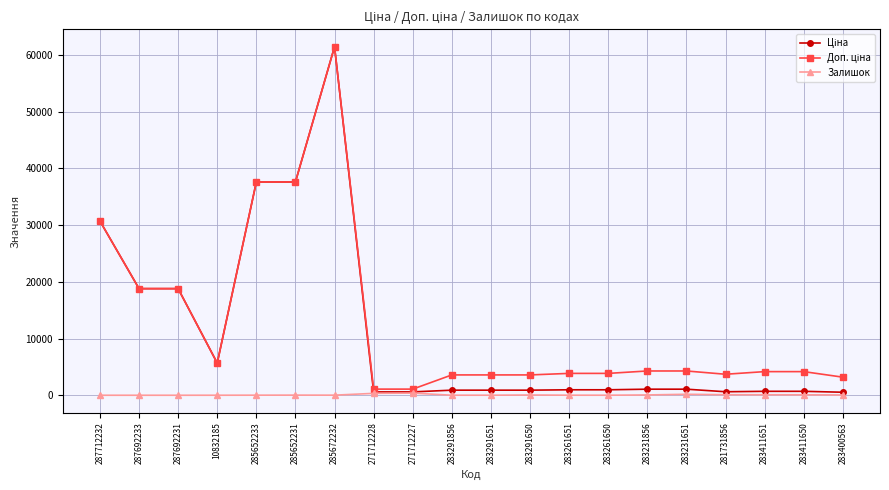

True or false: Залишок has more than 1 points higher than both neighbors.

True